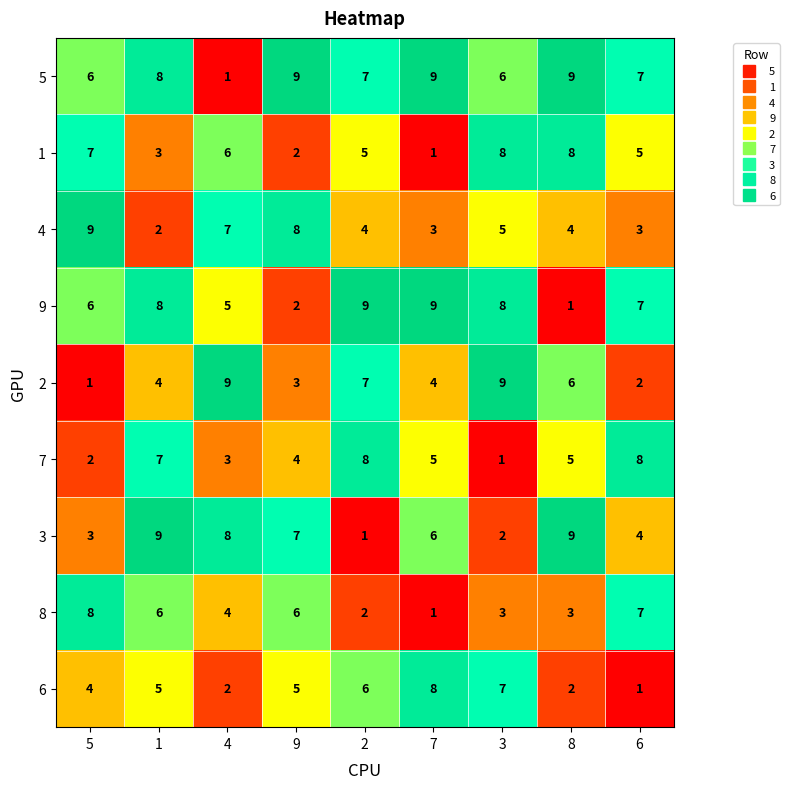

What is the highest value of the 4 series?

9